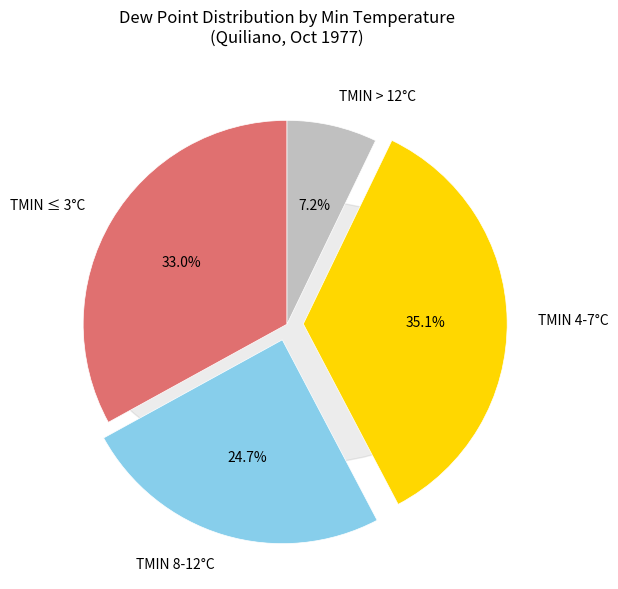

The 12 slice represents 5% of the pie. True or false?

False